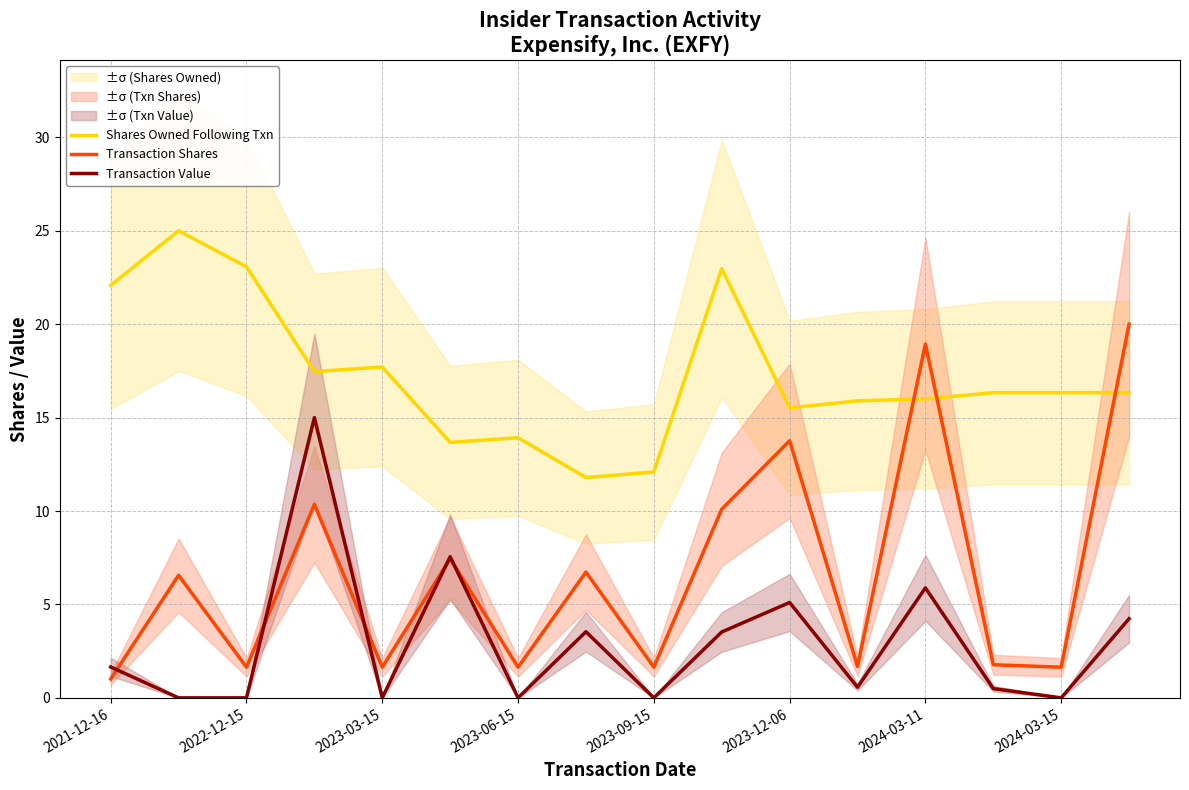

The Transaction Shares series shows 1.6 at 2023-03-15. True or false?

True